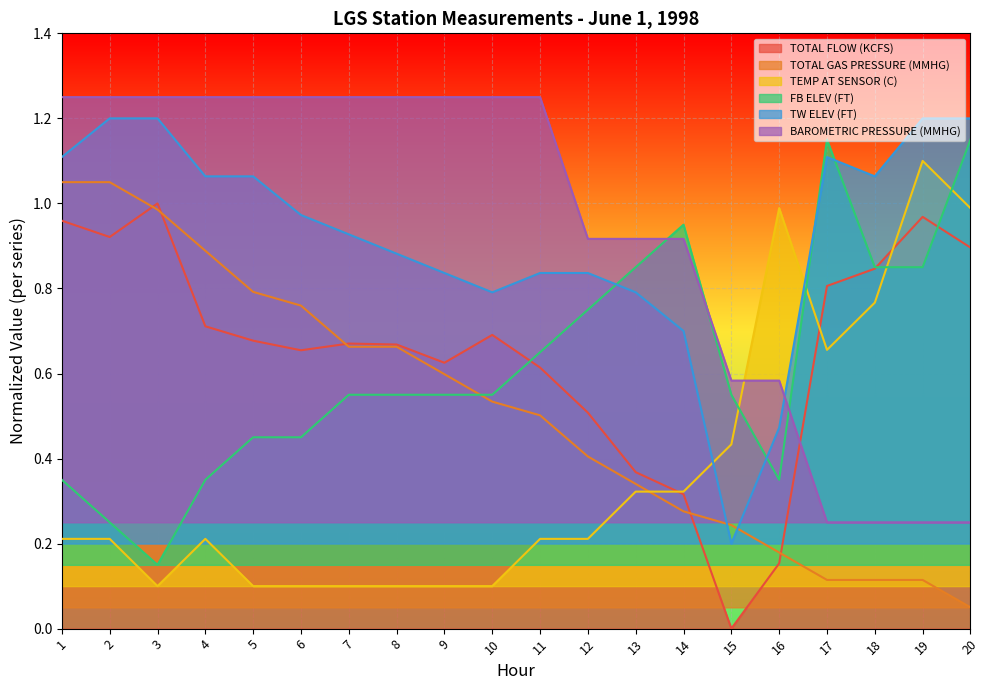

Reading right to left, what are all the values shown in this chart?

TOTAL FLOW (KCFS): 20=0.9	19=1.0	18=0.8	17=0.8	16=0.2	15=0.0	14=0.3	13=0.4	12=0.5	11=0.6	10=0.7	9=0.6	8=0.7	7=0.7	6=0.7	5=0.7	4=0.7	3=1.0	2=0.9	1=1.0
TOTAL GAS PRESSURE (MMHG): 20=0.1	19=0.1	18=0.1	17=0.1	16=0.2	15=0.2	14=0.3	13=0.3	12=0.4	11=0.5	10=0.5	9=0.6	8=0.7	7=0.7	6=0.8	5=0.8	4=0.9	3=1.0	2=1.0	1=1.0
TEMP AT SENSOR (C): 20=1.0	19=1.1	18=0.8	17=0.7	16=1.0	15=0.4	14=0.3	13=0.3	12=0.2	11=0.2	10=0.1	9=0.1	8=0.1	7=0.1	6=0.1	5=0.1	4=0.2	3=0.1	2=0.2	1=0.2
FB ELEV (FT): 20=1.1	19=0.8	18=0.8	17=1.1	16=0.3	15=0.5	14=0.9	13=0.8	12=0.7	11=0.6	10=0.5	9=0.5	8=0.5	7=0.5	6=0.4	5=0.4	4=0.3	3=0.2	2=0.2	1=0.3
TW ELEV (FT): 20=1.2	19=1.2	18=1.1	17=1.1	16=0.5	15=0.2	14=0.7	13=0.8	12=0.8	11=0.8	10=0.8	9=0.8	8=0.9	7=0.9	6=1.0	5=1.1	4=1.1	3=1.2	2=1.2	1=1.1
BAROMETRIC PRESSURE (MMHG): 20=0.2	19=0.2	18=0.2	17=0.2	16=0.6	15=0.6	14=0.9	13=0.9	12=0.9	11=1.2	10=1.2	9=1.2	8=1.2	7=1.2	6=1.2	5=1.2	4=1.2	3=1.2	2=1.2	1=1.2